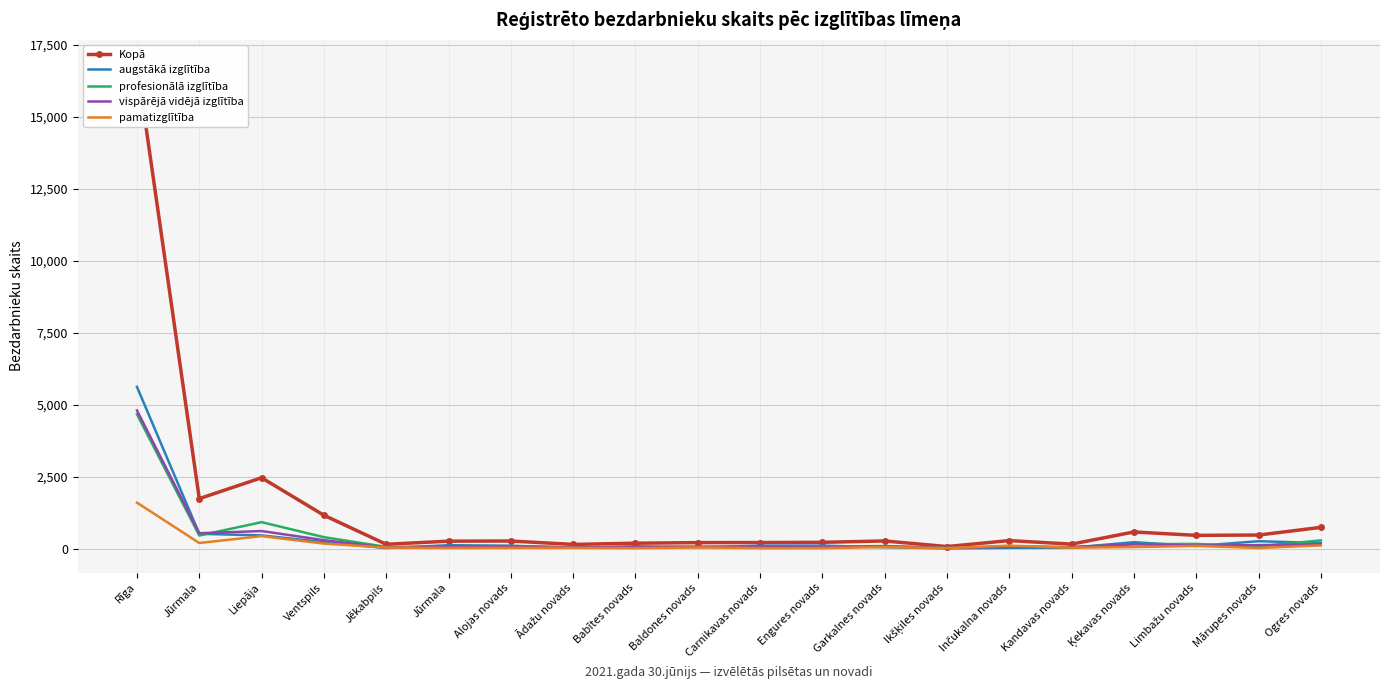

Between Jūrmala and Babītes novads, which series saw the biggest shift?

Kopā